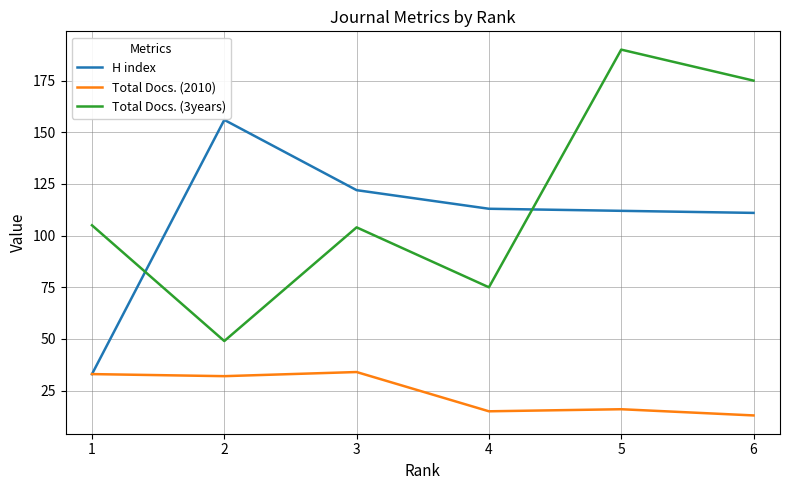

True or false: H index and Total Docs. (2010) cross at least once.

False